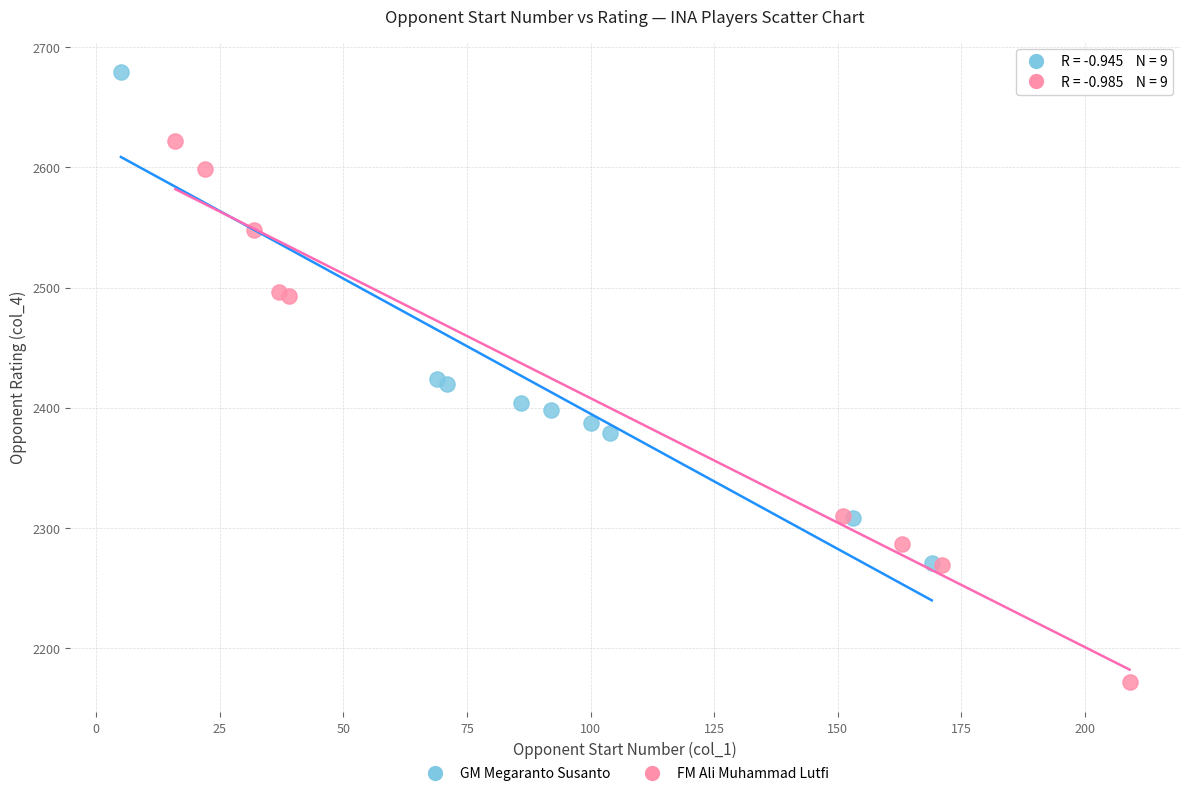

Which series has the largest Y range (max minus min)?

FM Ali Muhammad Lutfi